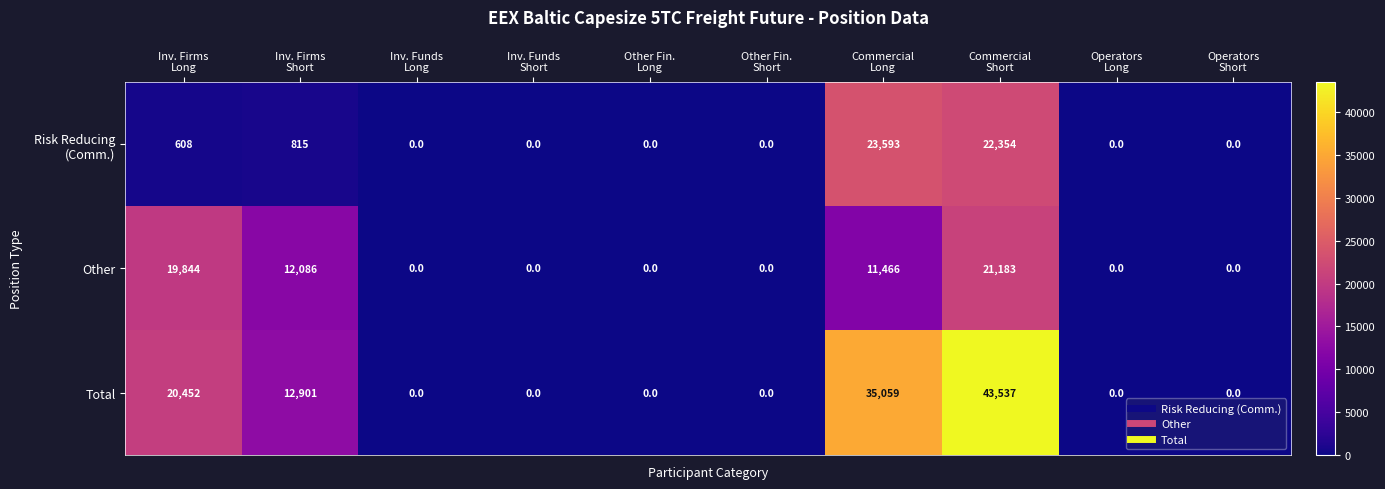

What is the highest value of the Other series?

21183